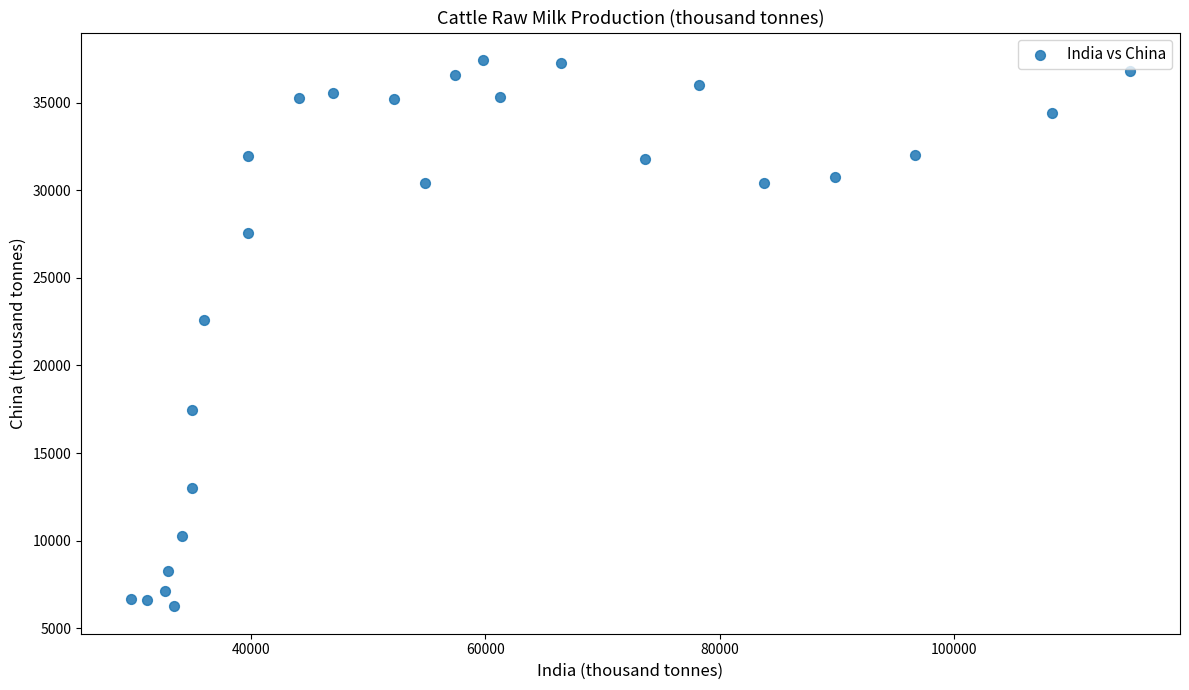

What Y value in the scatter plot is closest to 21843?

22606